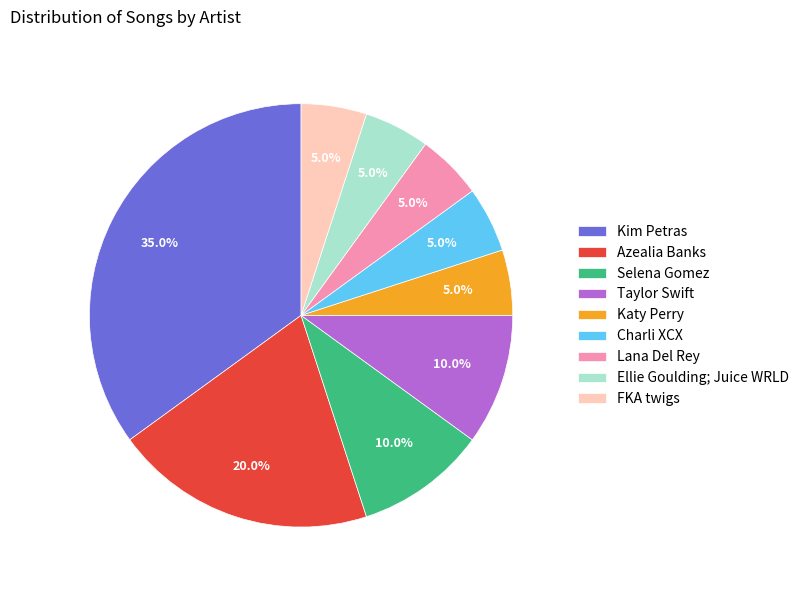

To the nearest percent, what percentage of the pie is Taylor Swift?

10%